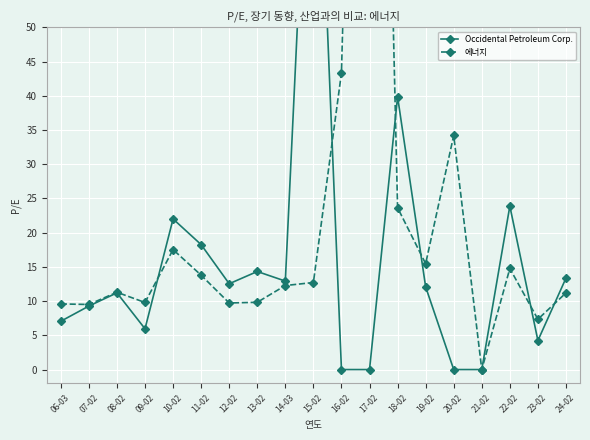

List the series in order of their peak value, highest first.

에너지, Occidental Petroleum Corp.